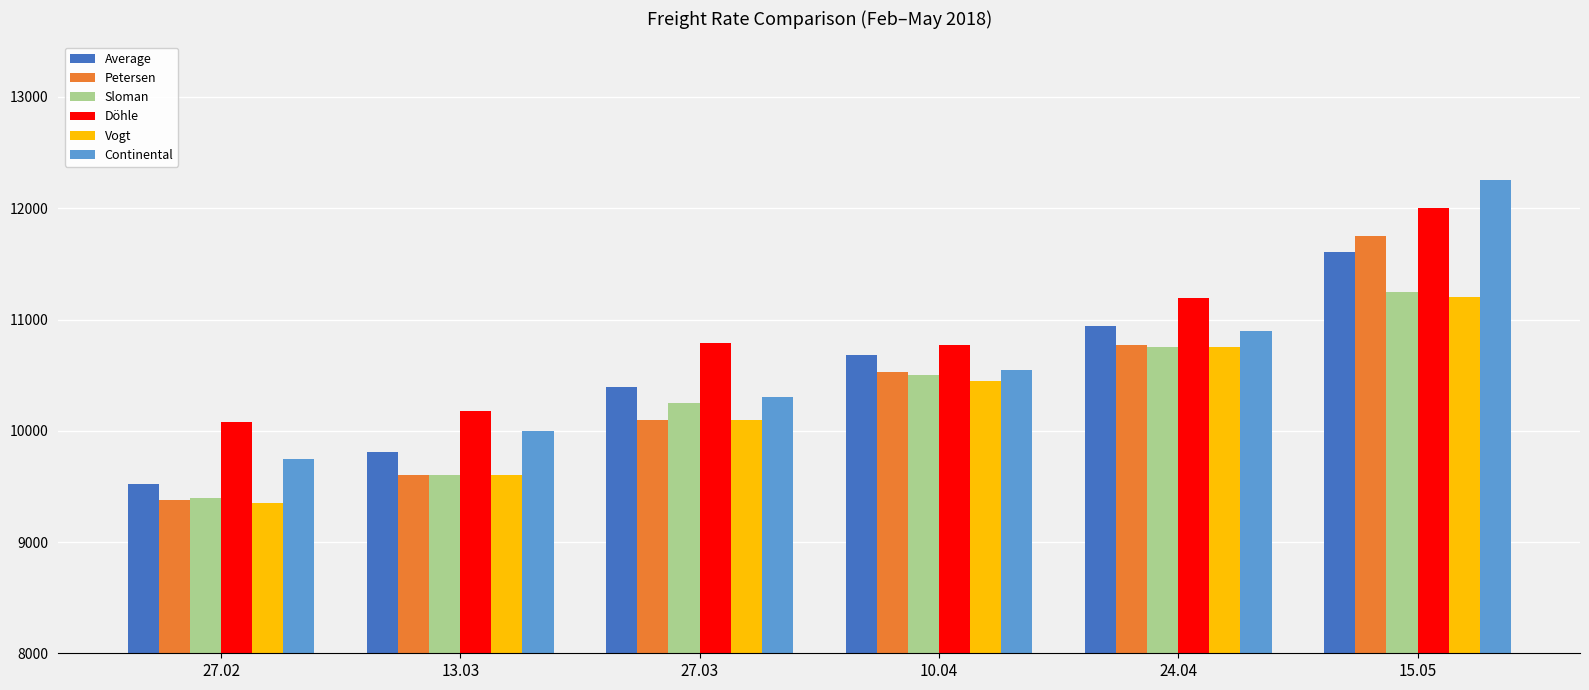

Which series has the largest range (max minus min)?

Continental